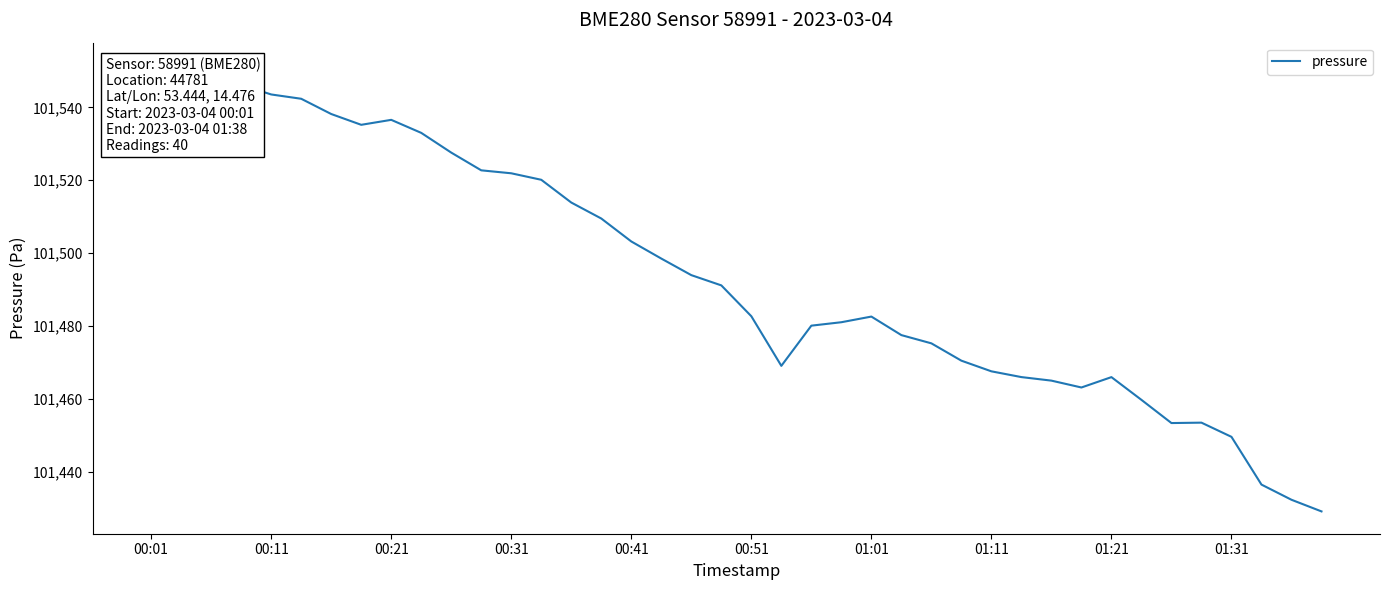

The value at 35 is 138828.5. True or false?

False